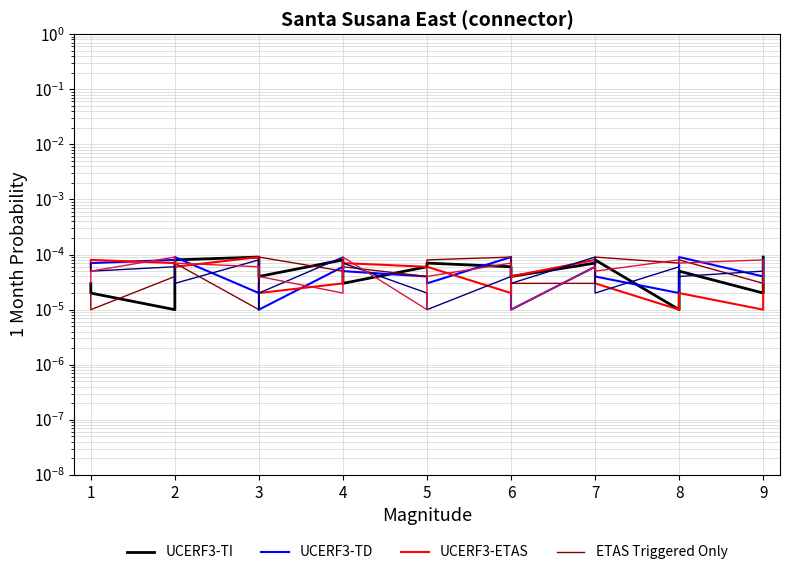

Rank the categories by UCERF3-TI value from lowest to highest.

2, 8, 1, 9, 1, 4, 3, 6, 8, 5, 6, 3, 5, 7, 2, 4, 7, 3, 9